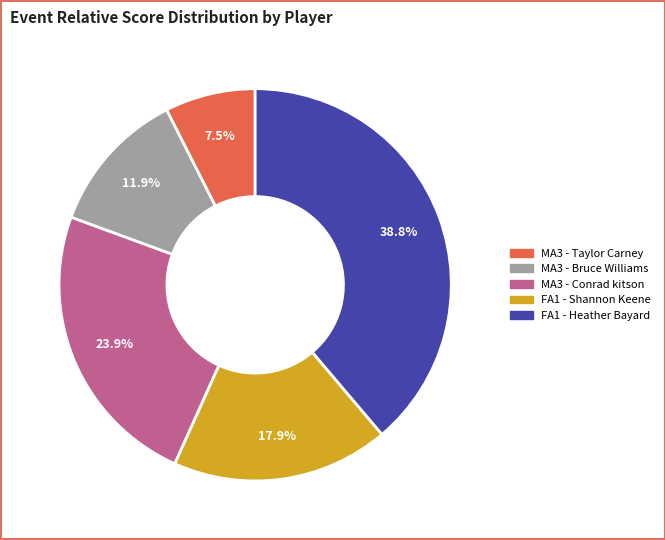

Does MA3 - Conrad kitson account for over 50% of the chart?

No